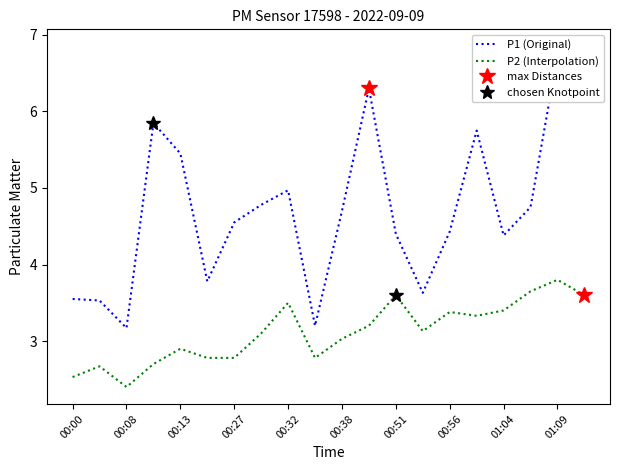

The P2 (Interpolation) series shows 2.4 at 00:51. True or false?

False